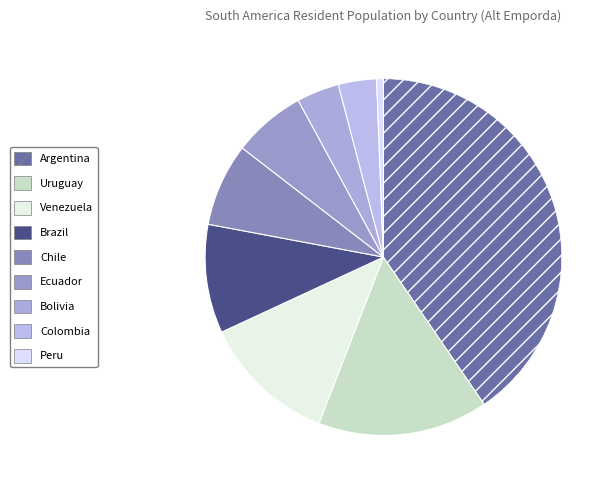

Rank the categories by value from highest to lowest.

Argentina, Uruguay, Venezuela, Brazil, Chile, Ecuador, Bolivia, Colombia, Peru